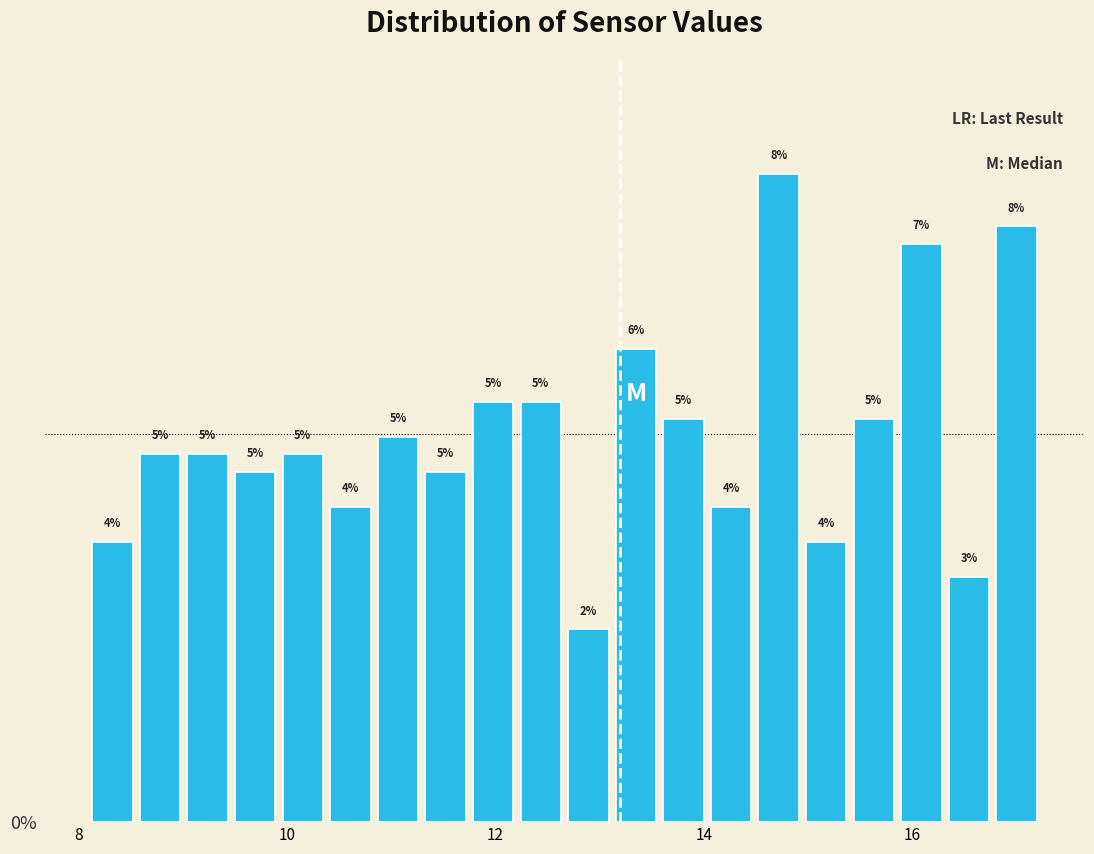

Around what value on the x-axis is the tallest bar? Give the approximate position of its centre, as read against the axis.

14.8